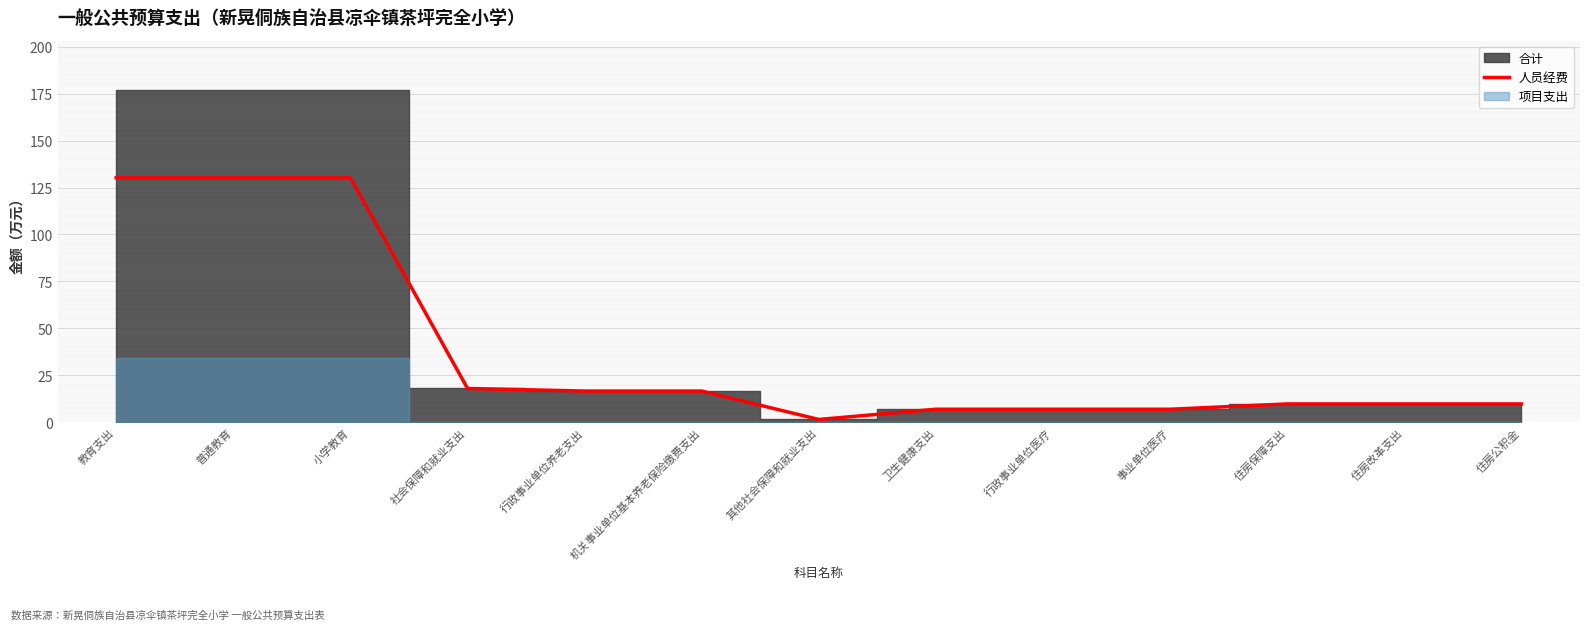

Approximately how many times larger is the value at 其他社会保障和就业支出 compared to 住房保障支出?

0.1